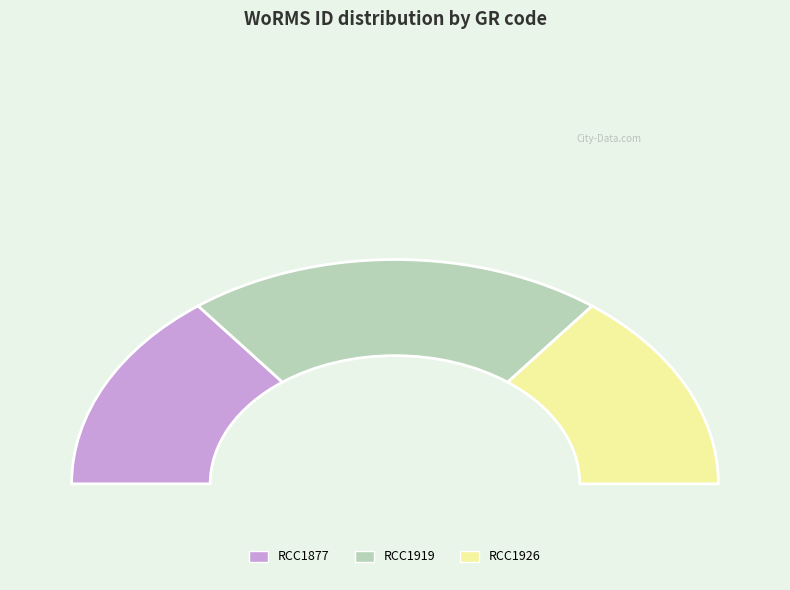

Does RCC1926 represent more than half of the total?

No